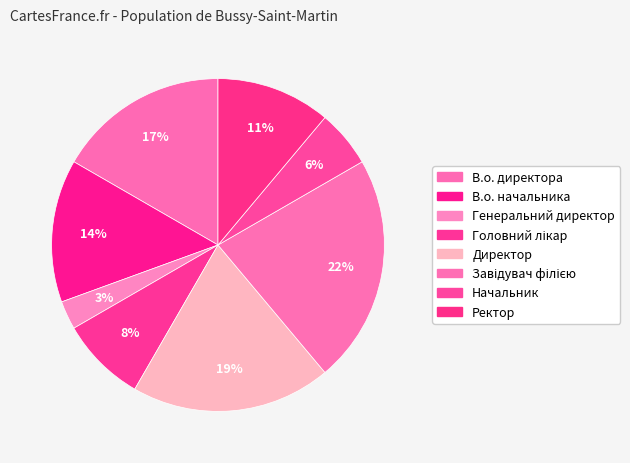

To the nearest percent, what is the difference between the largest and smallest slice percentages?

19%